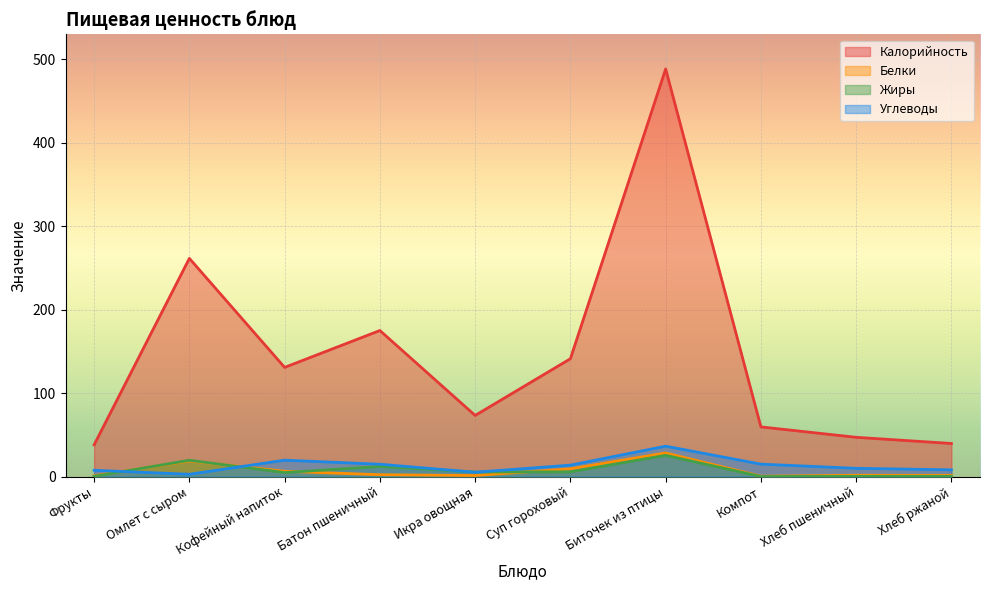

Reading left to right, transcribe all the data shown in this chart.

Калорийность: Фрукты=38.0	Омлет с сыром=261.4	Кофейный напиток=130.8	Батон пшеничный=175.0	Икра овощная=73.2	Суп гороховый=141.2	Биточек из птицы=488.5	Компот=59.5	Хлеб пшеничный=47.0	Хлеб ржаной=39.6
Белки: Фрукты=0.8	Омлет с сыром=18.8	Кофейный напиток=6.3	Батон пшеничный=2.2	Икра овощная=1.2	Суп гороховый=9.2	Биточек из птицы=28.2	Компот=0.4	Хлеб пшеничный=1.5	Хлеб ржаной=1.3
Жиры: Фрукты=0.2	Омлет с сыром=19.5	Кофейный напиток=4.8	Батон пшеничный=12.0	Икра овощная=5.4	Суп гороховый=5.6	Биточек из птицы=25.4	Компот=0.0	Хлеб пшеничный=0.2	Хлеб ржаной=0.2
Углеводы: Фрукты=7.5	Омлет с сыром=2.7	Кофейный напиток=19.6	Батон пшеничный=14.7	Икра овощная=5.2	Суп гороховый=13.6	Биточек из птицы=36.4	Компот=14.8	Хлеб пшеничный=9.8	Хлеб ржаной=8.0